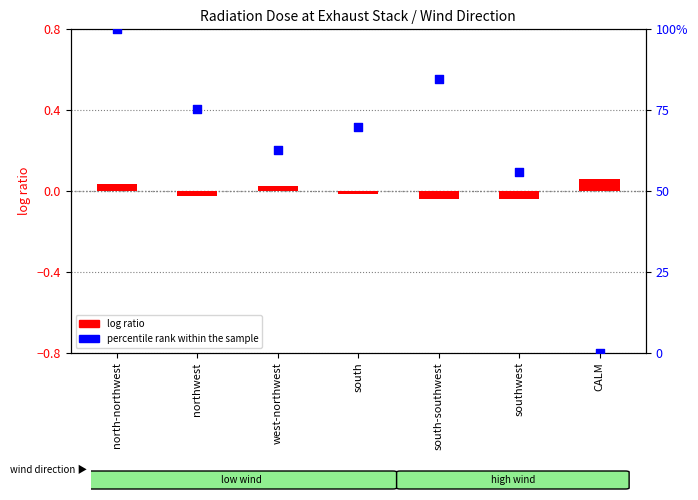

What are all the series names shown in the legend?

log ratio, percentile rank within the sample